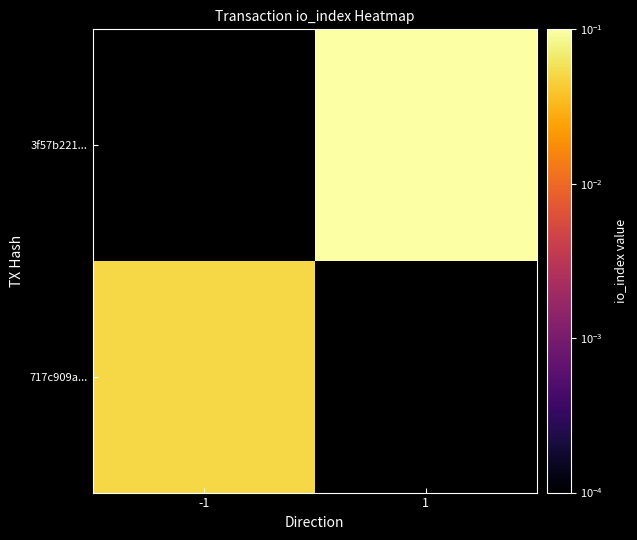

Rank the series by their average value, from highest to lowest.

717c909a..., 3f57b221...